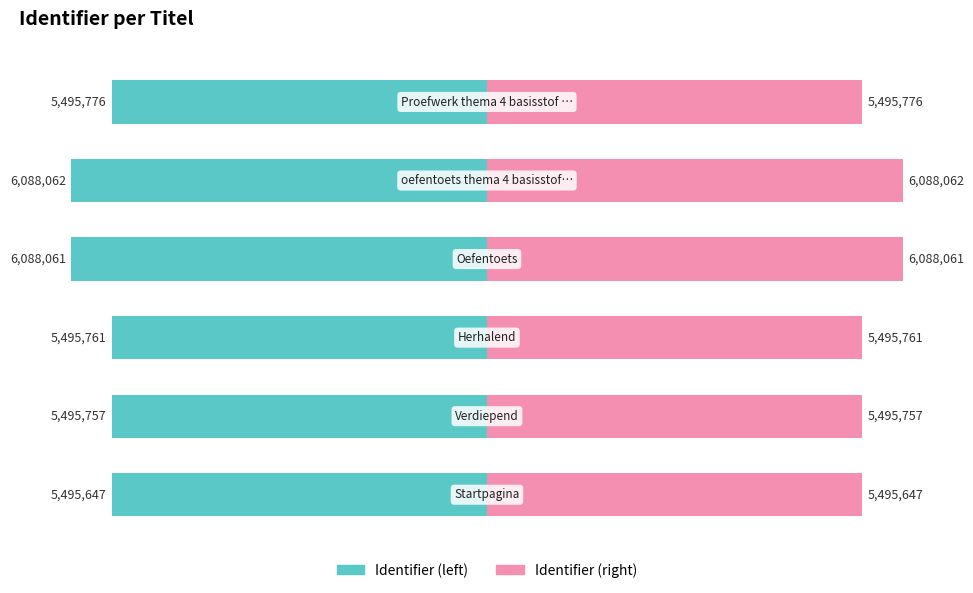

Which series has the largest total across all categories?

Identifier (right)